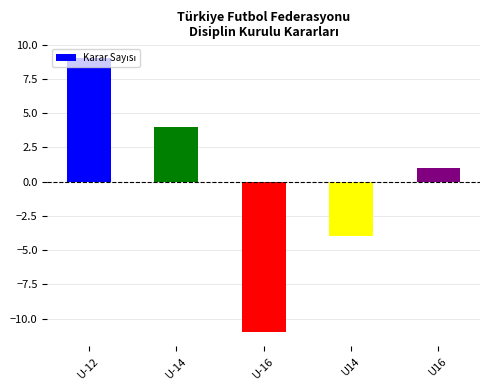

What is the maximum value shown in the chart?

9